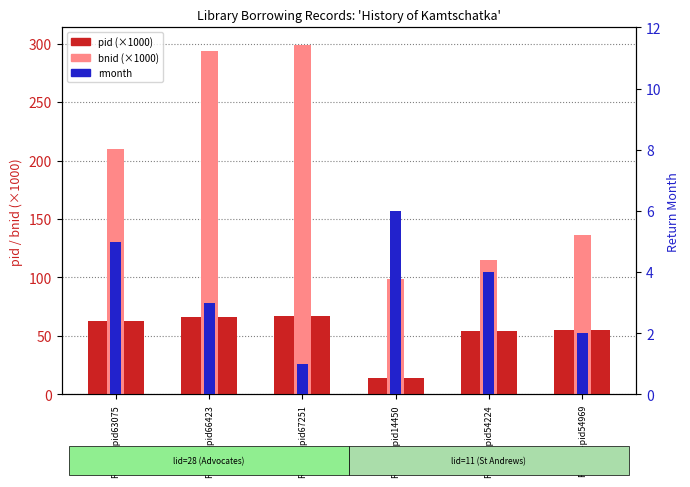

Which series has the largest range (max minus min)?

bnid (×1000)